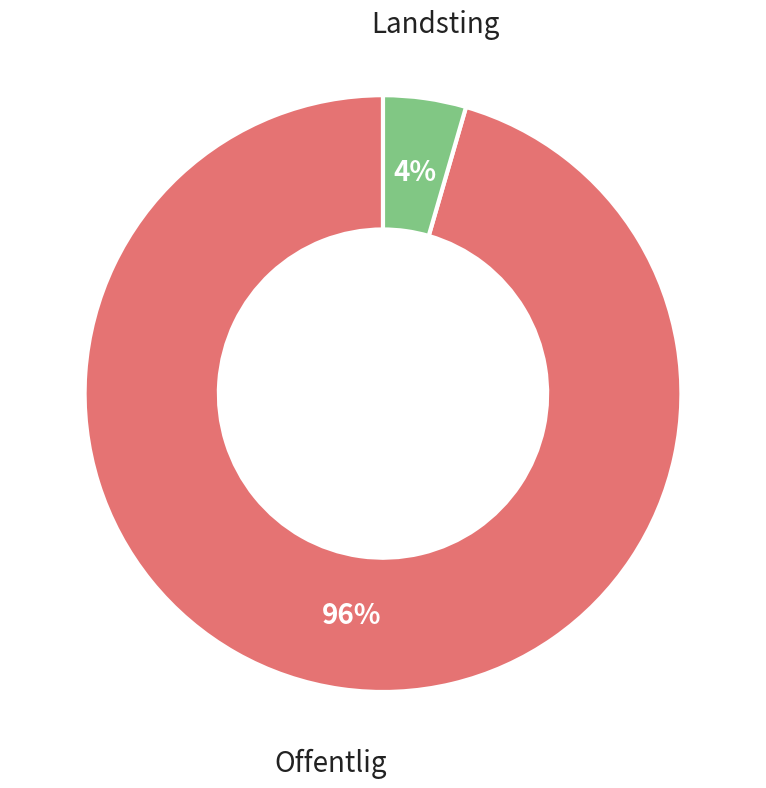

Count the number of slices in the pie.

2